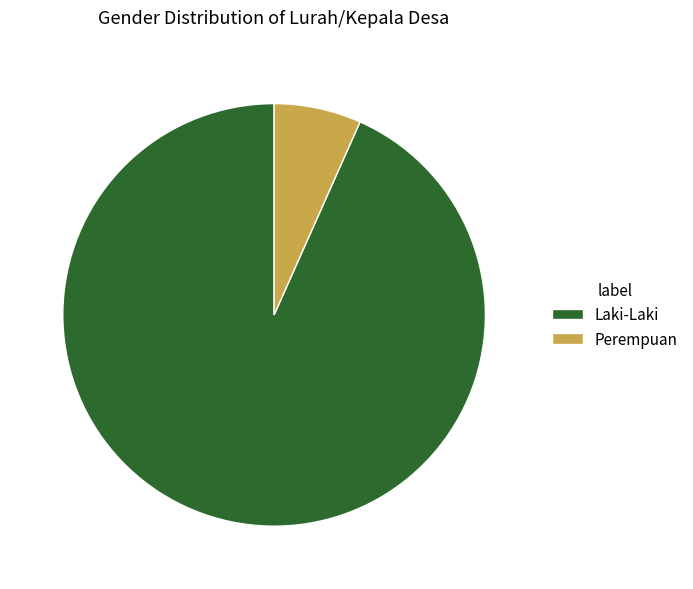

Count the number of slices in the pie.

2